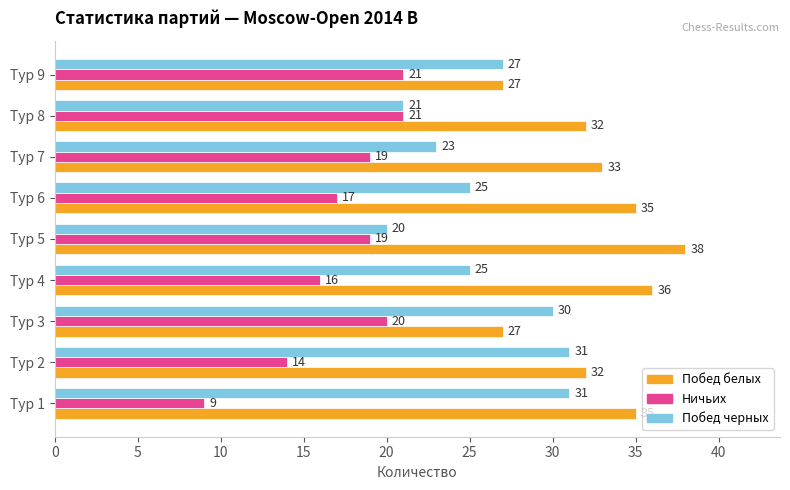

The value of Побед белых at Тур 2 is 57. True or false?

False